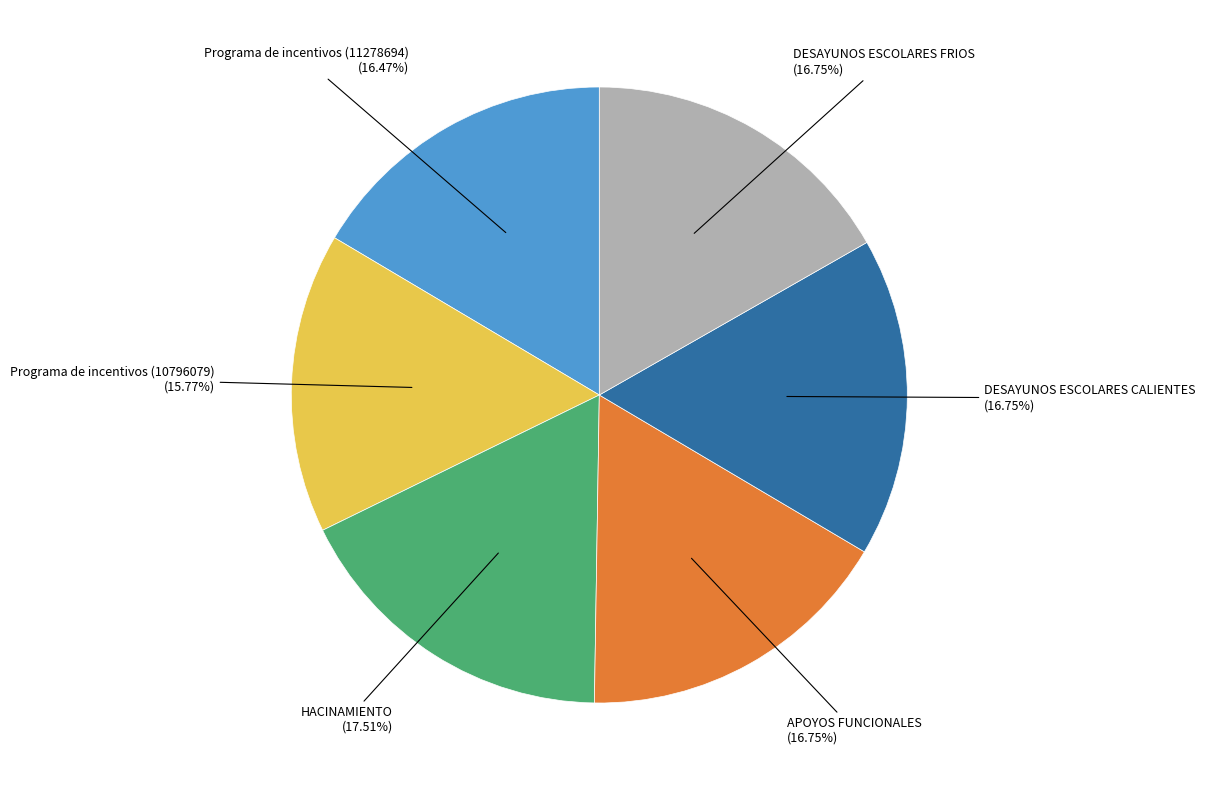

Which category has the biggest portion of the pie?

HACINAMIENTO